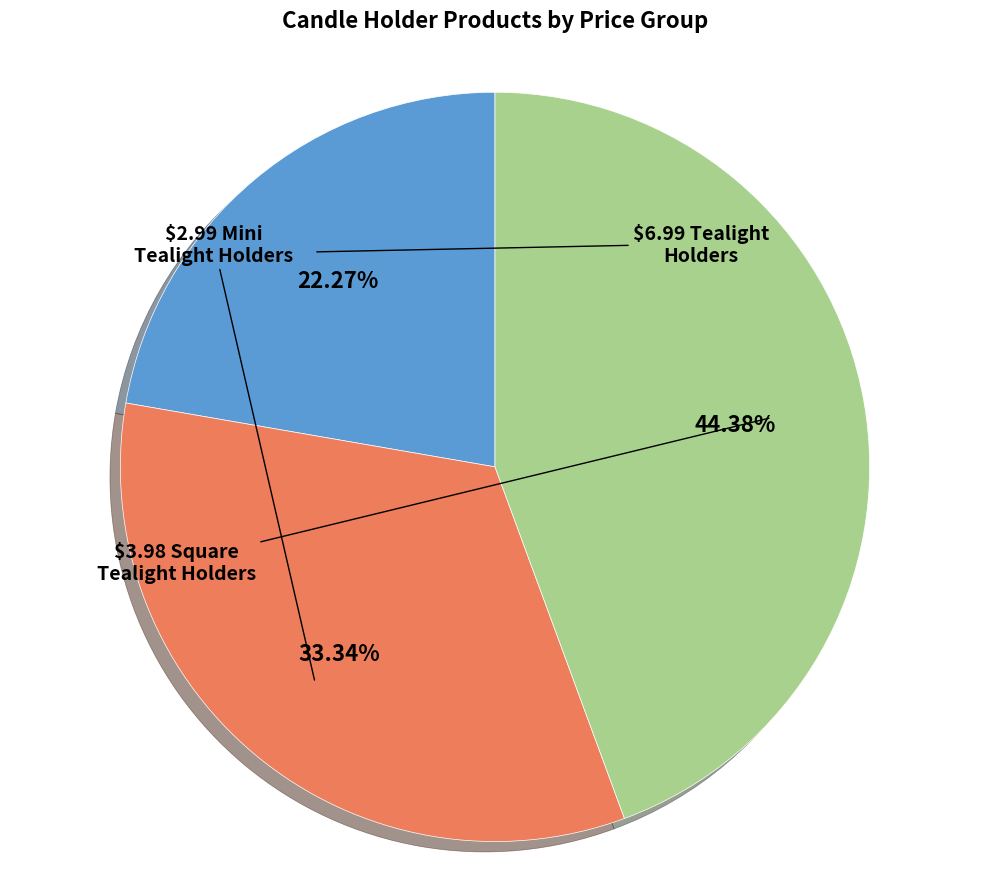

To the nearest percent, what is the average slice percentage?

33%